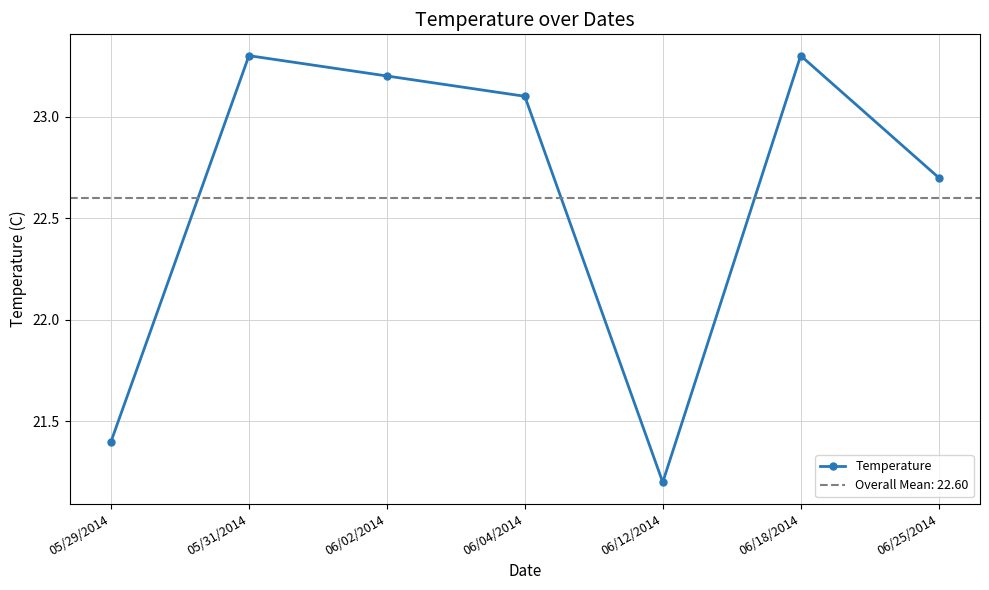

What is the label of the 7th point from the left?

06/25/2014